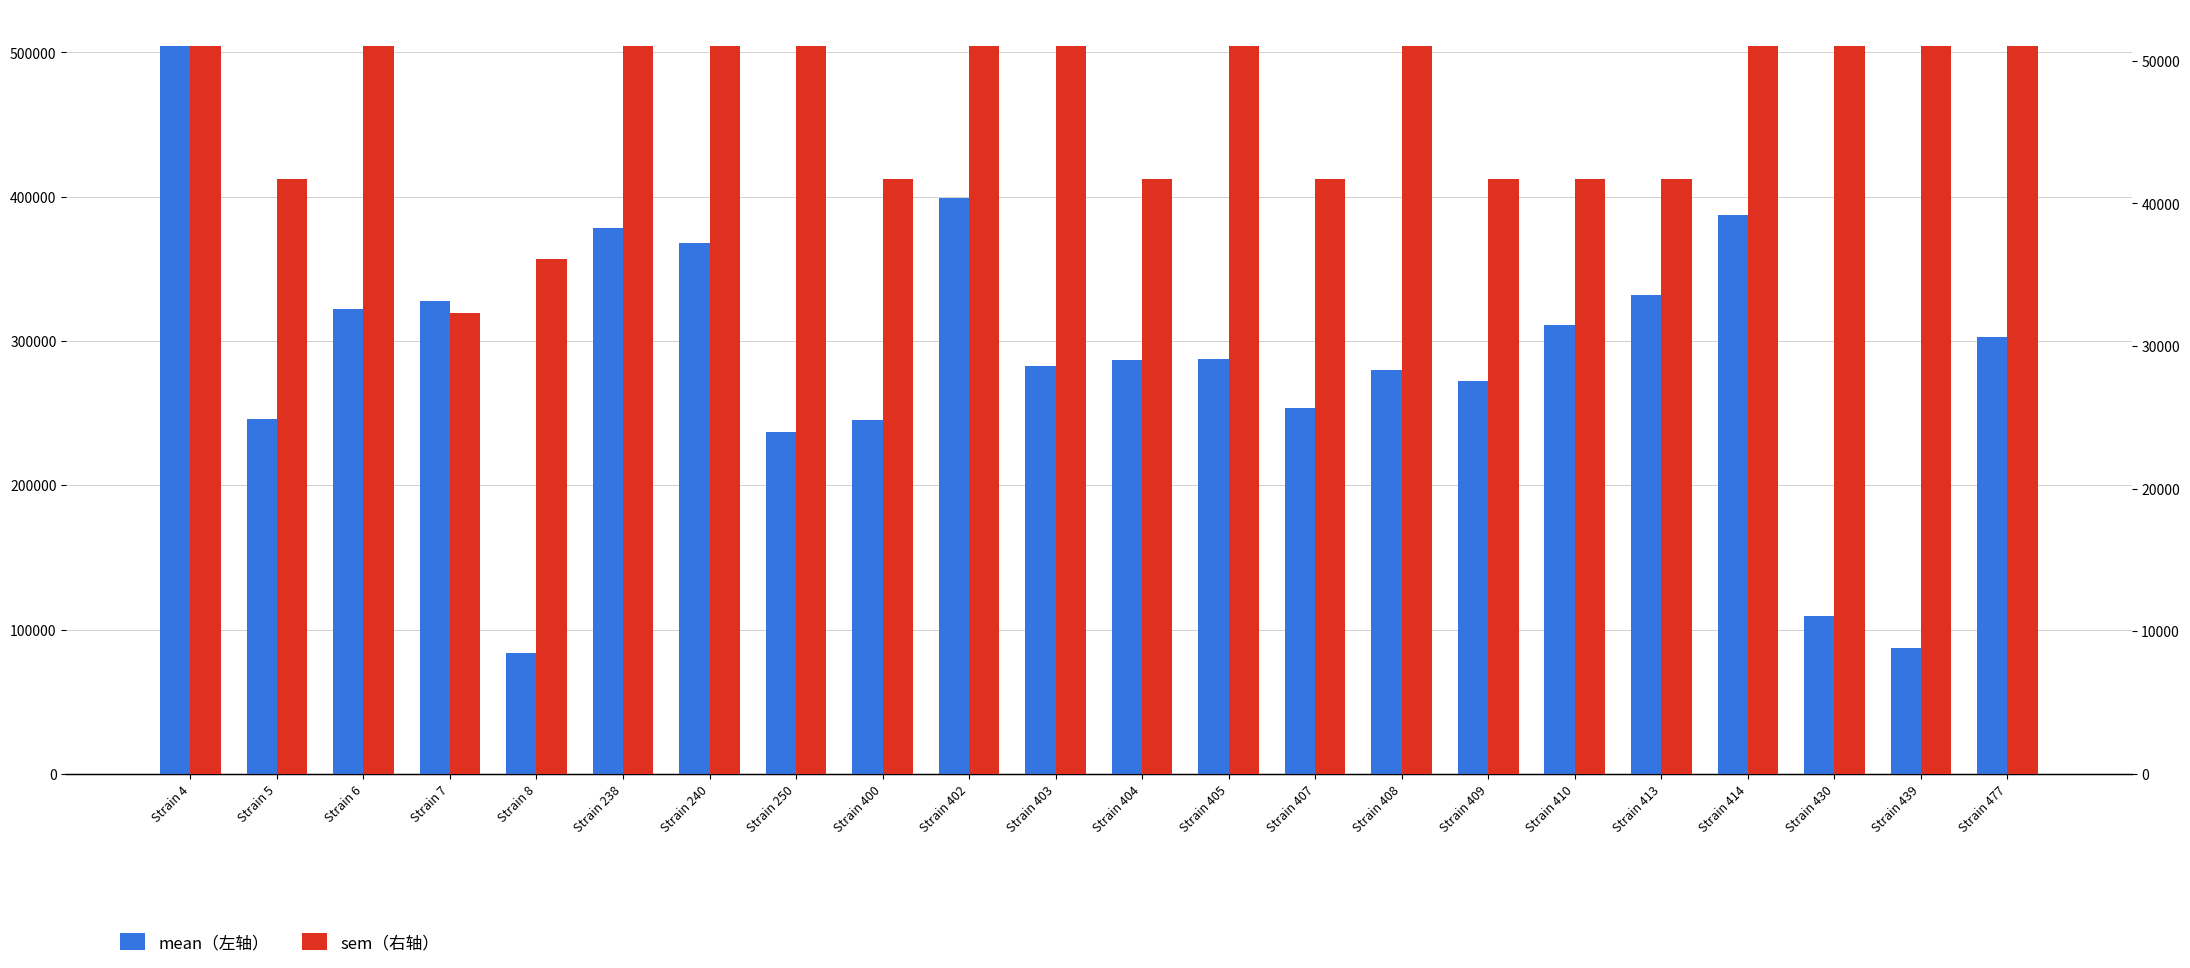

The mean (左轴) series shows 412568.3 at Strain 405. True or false?

False